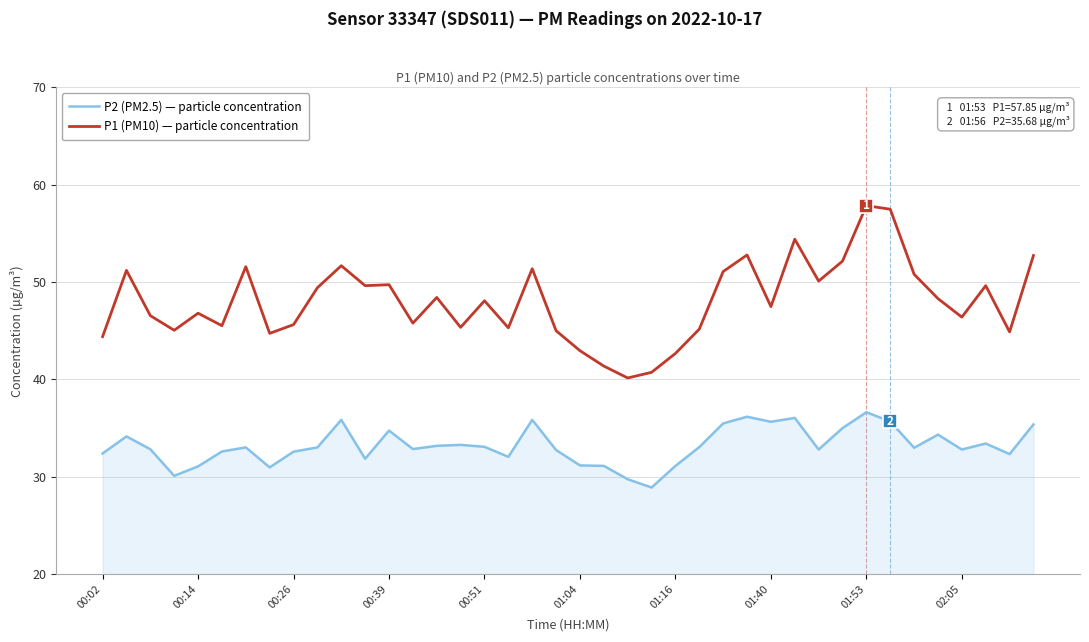

True or false: P2 (PM2.5) — particle concentration and P1 (PM10) — particle concentration cross at least once.

False